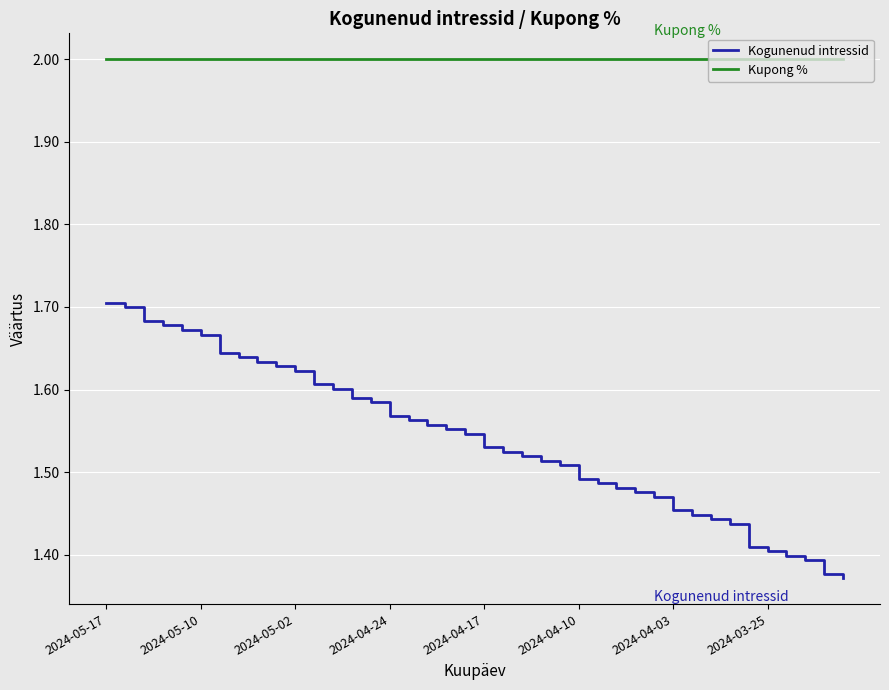

What is the maximum value for Kupong %?

2.0